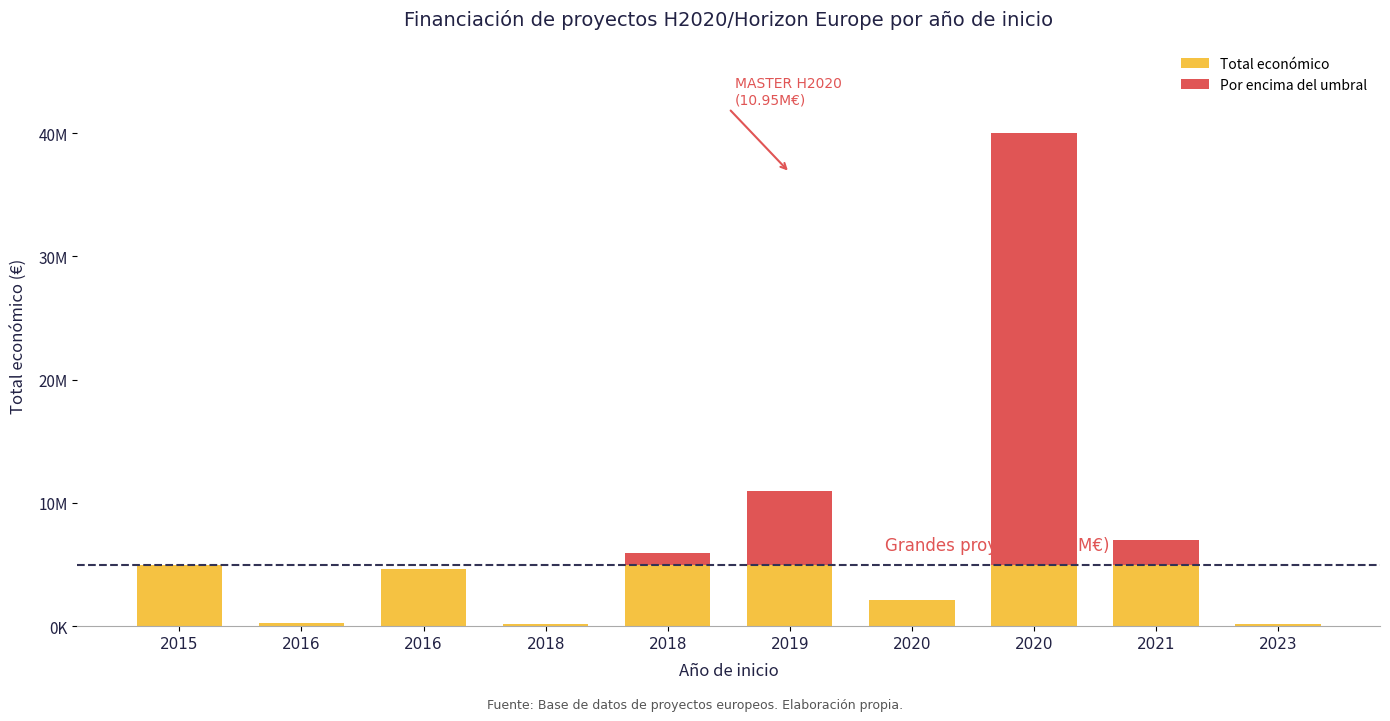

What are all the series names shown in the legend?

Total económico, Por encima del umbral